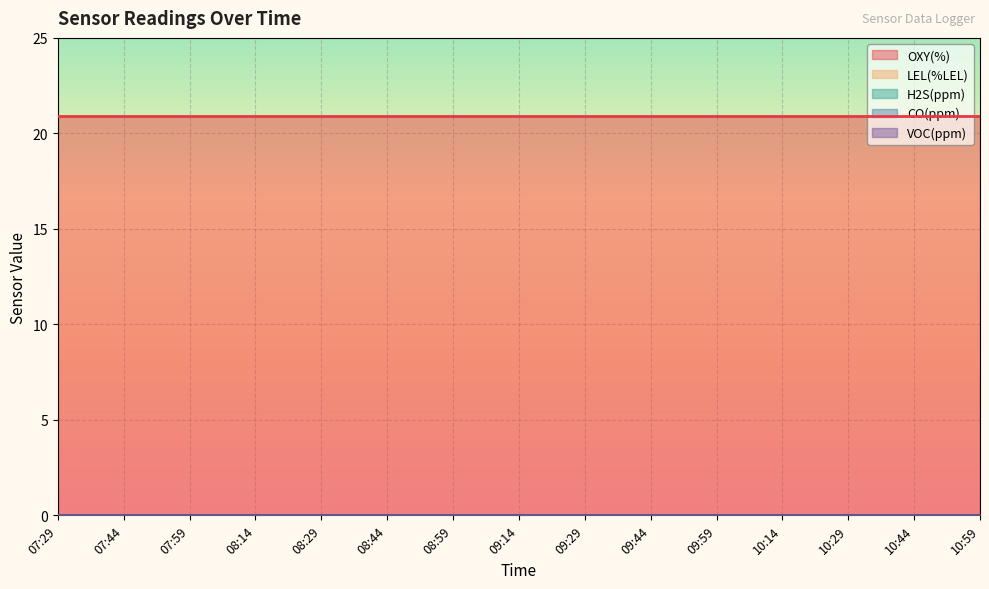

Rank the series at 09:29 from highest to lowest value.

OXY(%), LEL(%LEL), H2S(ppm), CO(ppm), VOC(ppm)